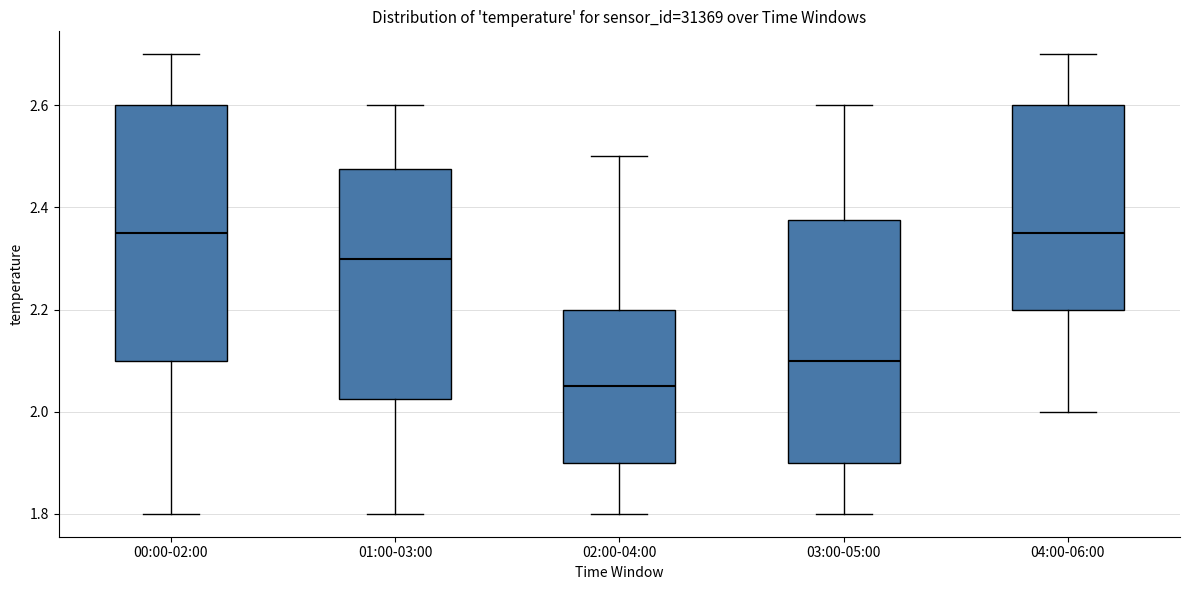

Reading left to right, transcribe this box plot: for each box, give where its median line is, the range the box spans, and where its two whiskers end, as read against the y-axis. The values are not printed on the chart, so give them approximately, as read against the axis.

00:00-02:00: median 2.36, box 2.10 to 2.60, whiskers 1.80 to 2.70
01:00-03:00: median 2.30, box 2.02 to 2.48, whiskers 1.80 to 2.60
02:00-04:00: median 2.06, box 1.90 to 2.20, whiskers 1.80 to 2.50
03:00-05:00: median 2.10, box 1.90 to 2.38, whiskers 1.80 to 2.60
04:00-06:00: median 2.36, box 2.20 to 2.60, whiskers 2.00 to 2.70